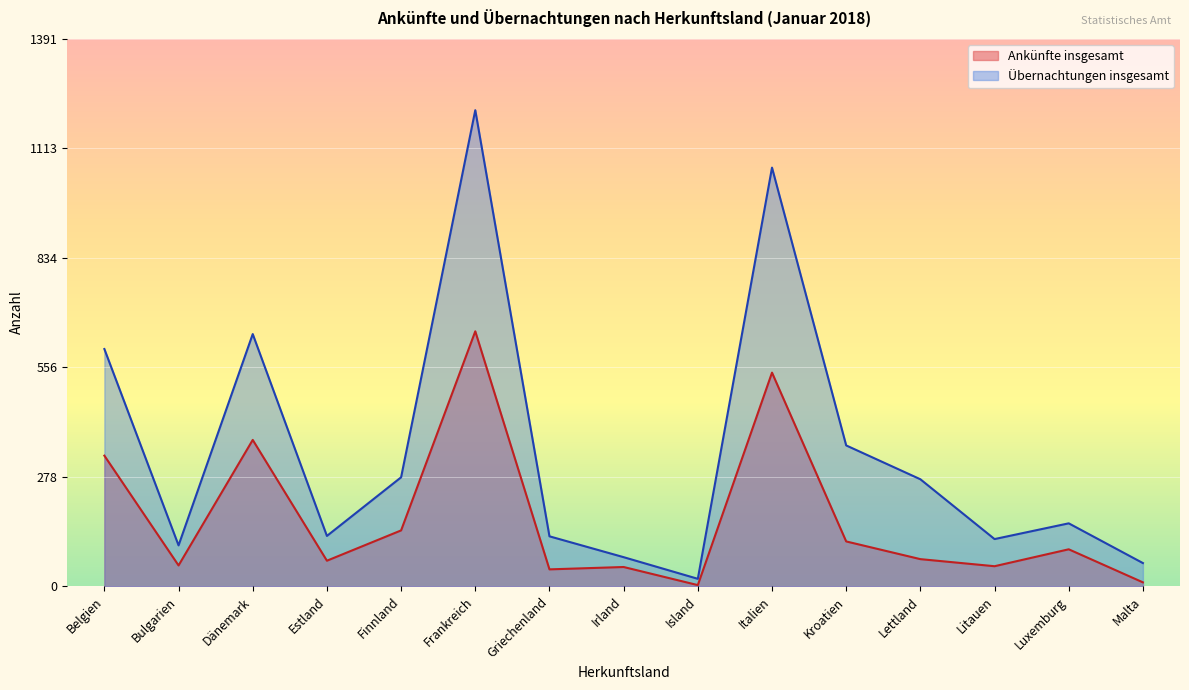

What is the sum of the Übernachtungen insgesamt values at Finnland and Malta?

336